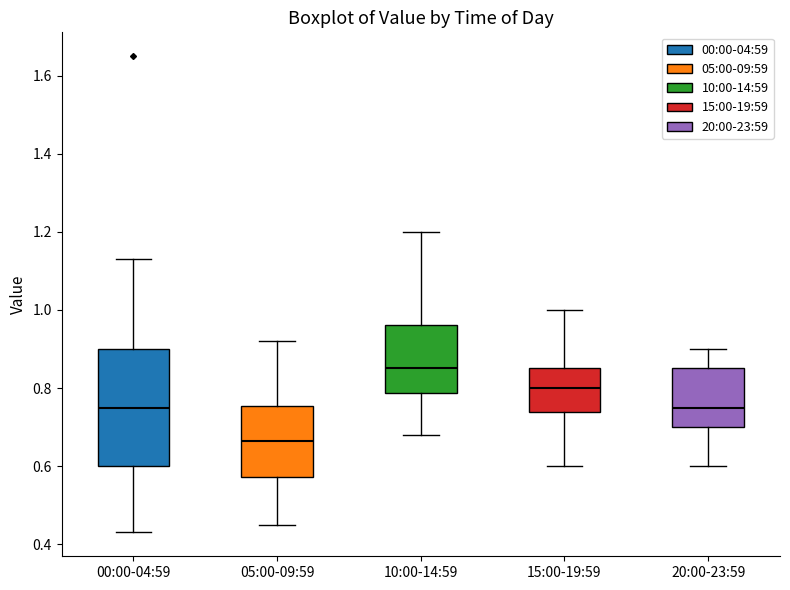

Where does the median line of the box for 15:00-19:59 sit on the y-axis? The values are not printed on the chart, so give them approximately, as read against the axis.

0.80